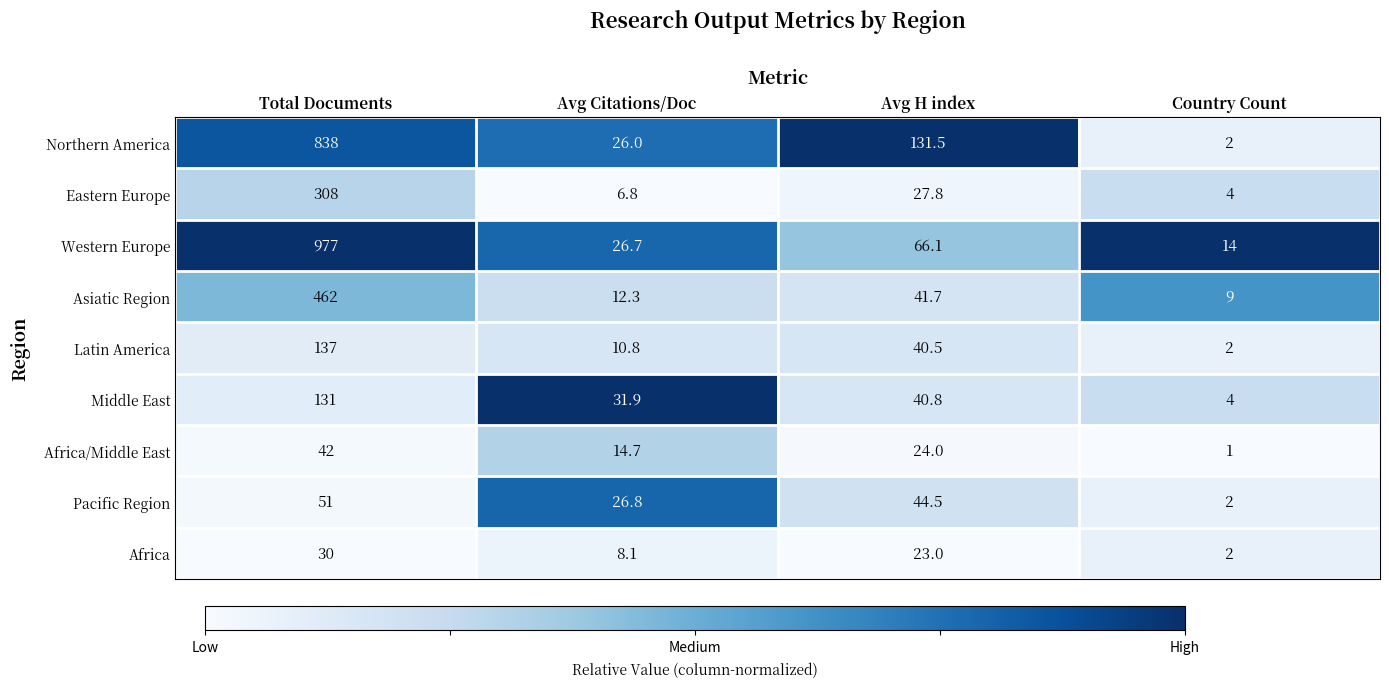

At which category does the chart reach its minimum across all series?

Country Count